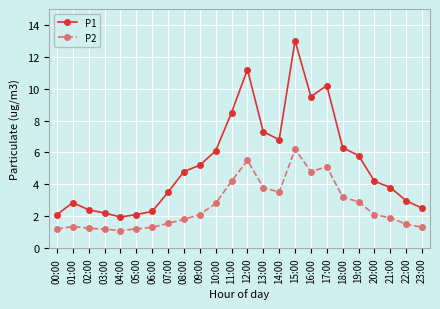

True or false: P1 and P2 intersect in this chart.

False